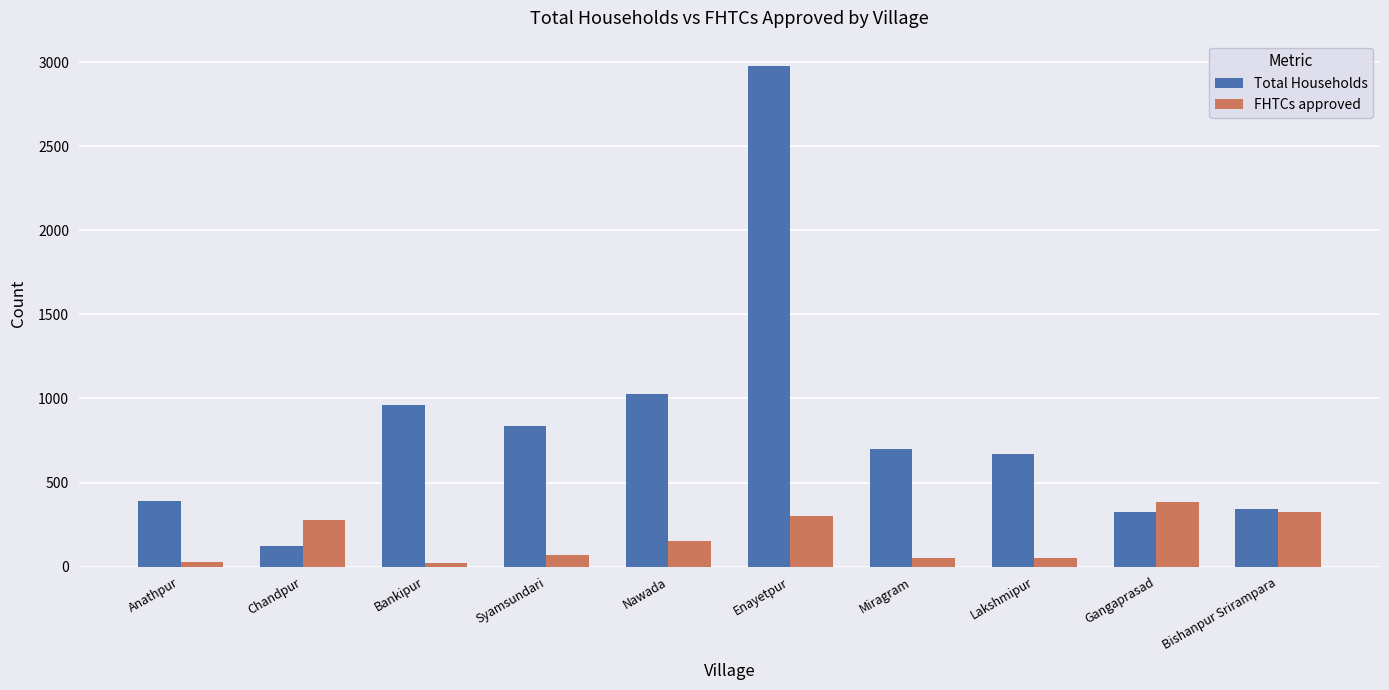

List the series in order of their peak value, highest first.

Total Households, FHTCs approved